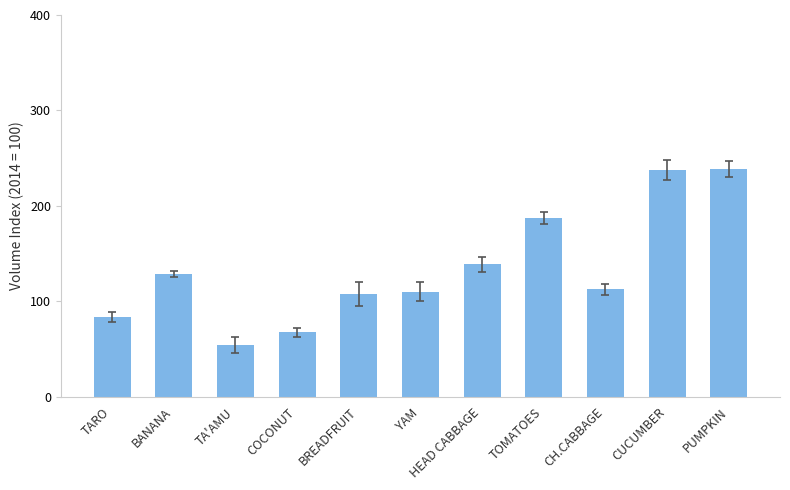

What is the label of the 1st bar from the right?

PUMPKIN